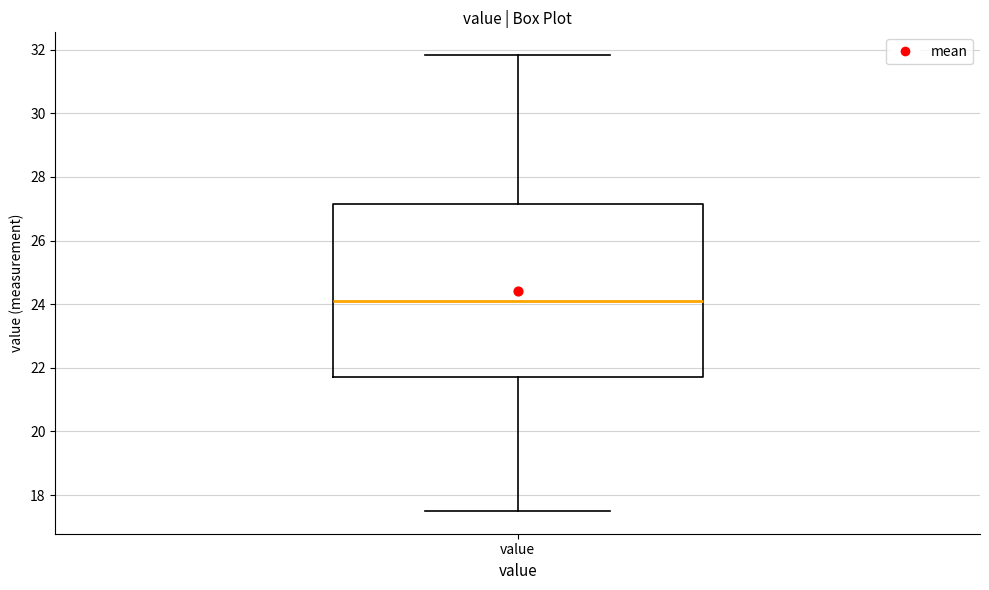

Read this box plot against the y-axis: the position of the median line, the range covered by the box, and the ends of both whiskers. The values are not printed on the chart, so give them approximately, as read against the axis.

median 24.2, box 21.8 to 27.2, whiskers 17.6 to 31.8